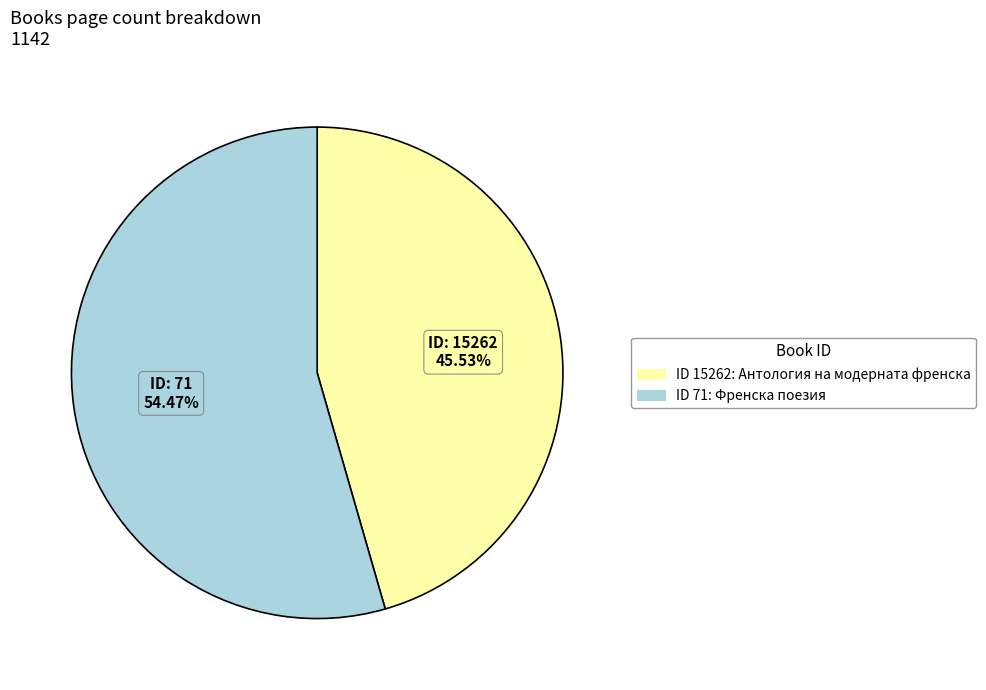

Is there a majority slice in this chart?

Yes